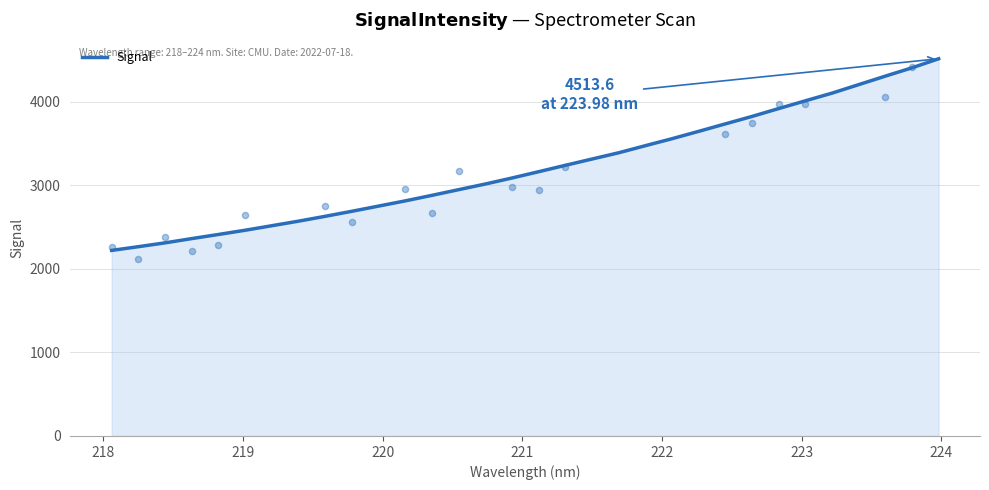

What is the lowest value of the Signal series?

2220.4